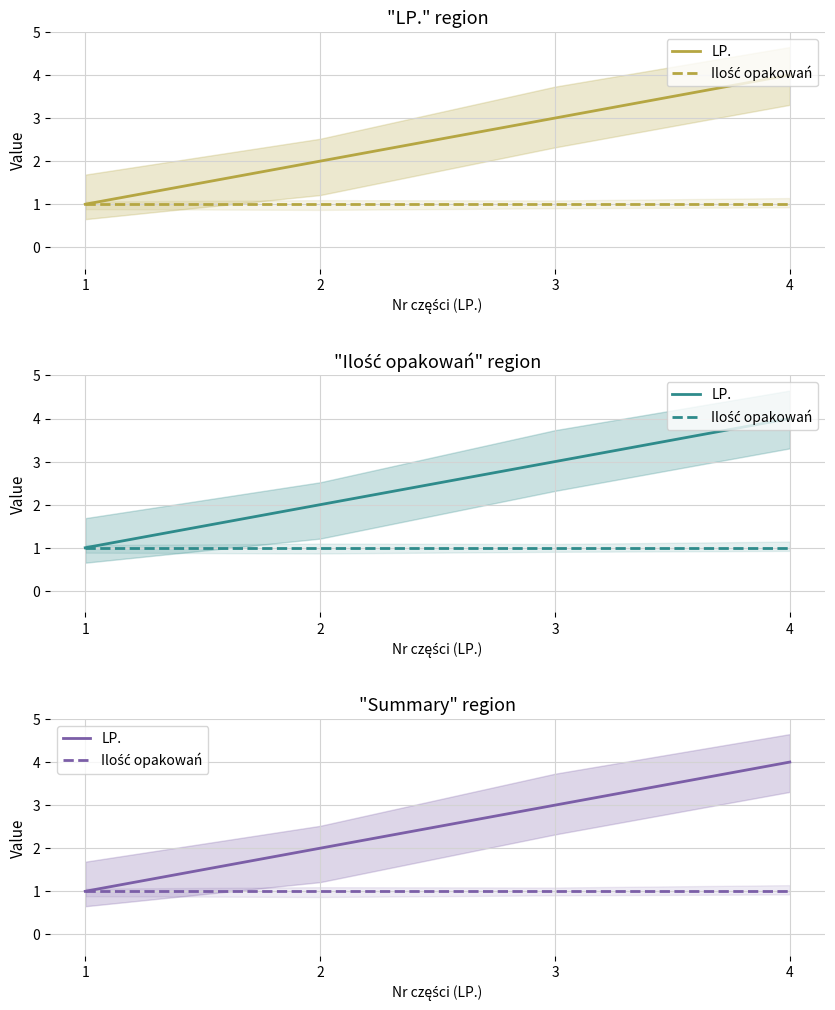

Is it true that Ilość opakowań equals 1 at 2?

True